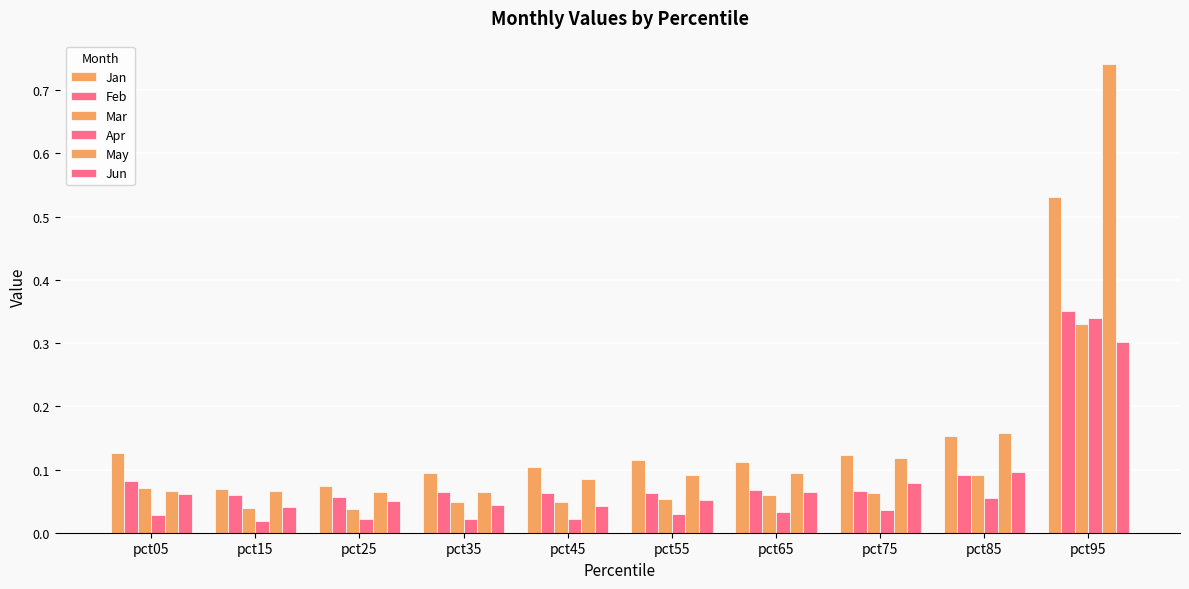

How many distinct data groups are displayed?

6